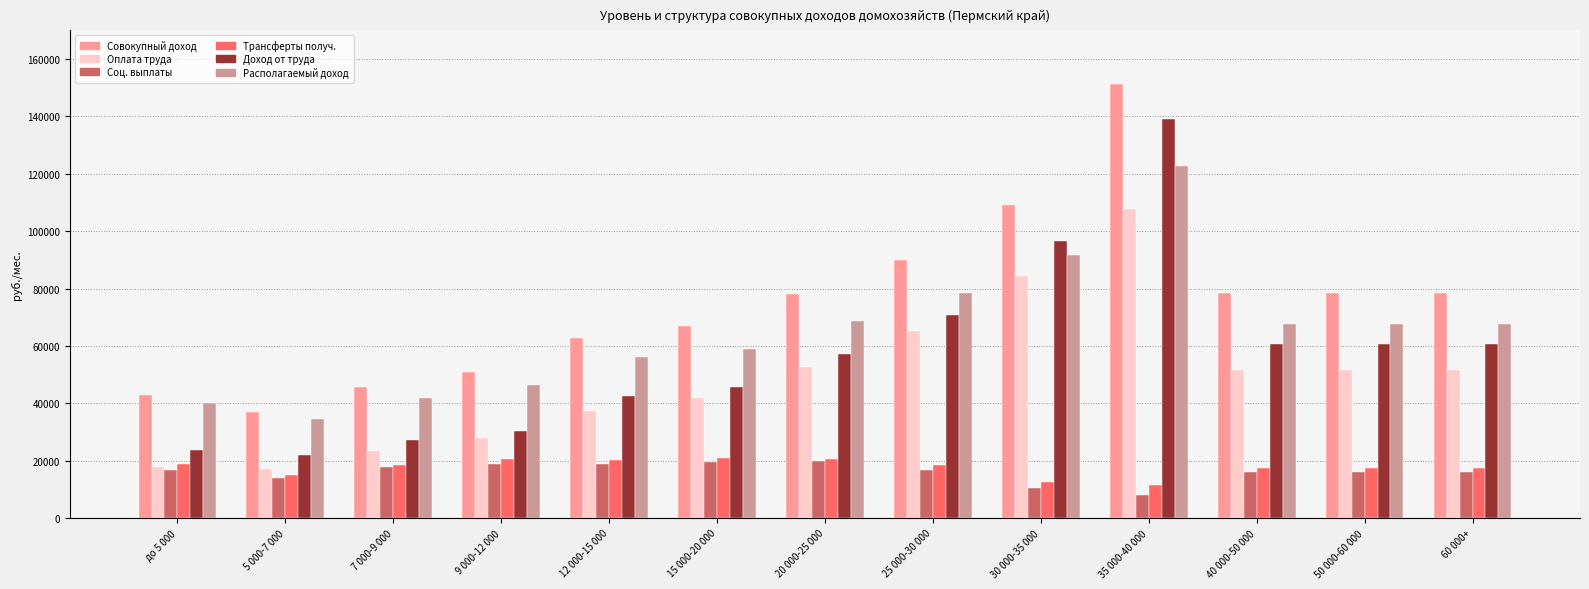

What value does the Оплата труда series have at 25 000-30 000?

65238.8